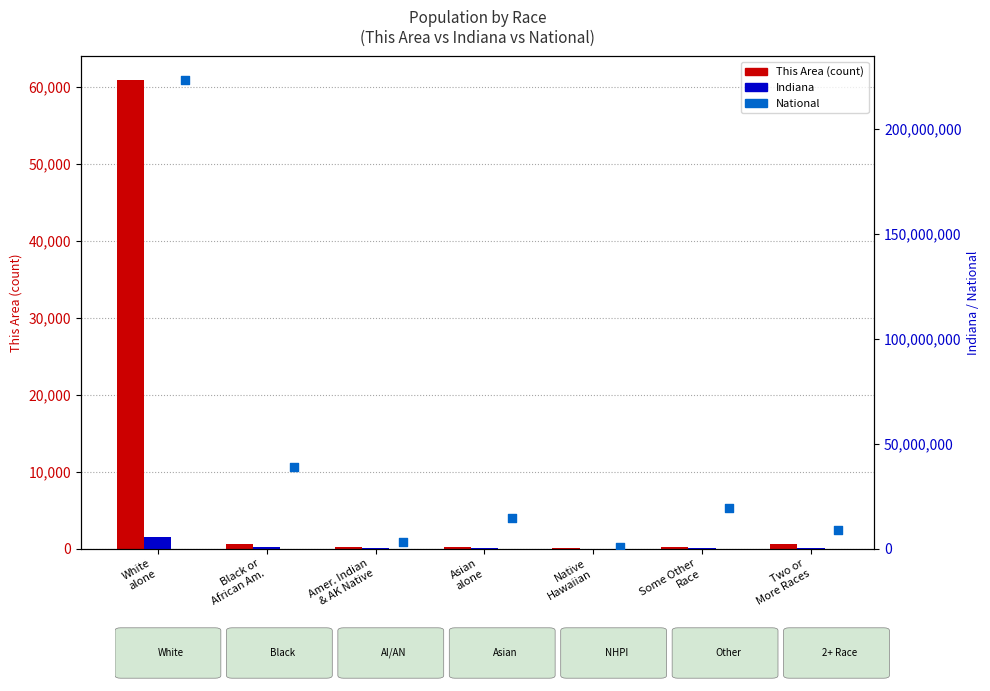

What is the total value across all series at Amer. Indian
& AK Native?

2950842